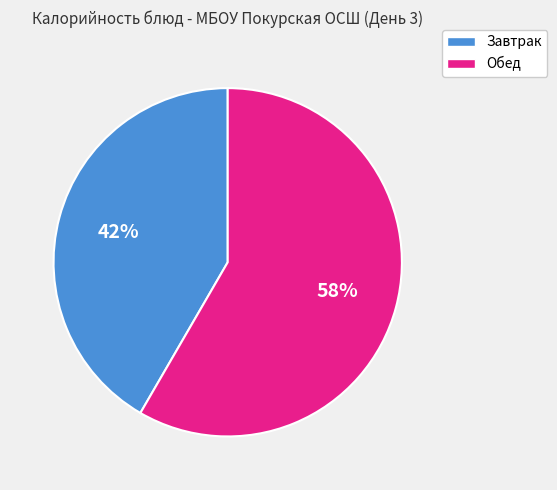

Approximately how many times larger is the value at Завтрак compared to Обед?

0.7